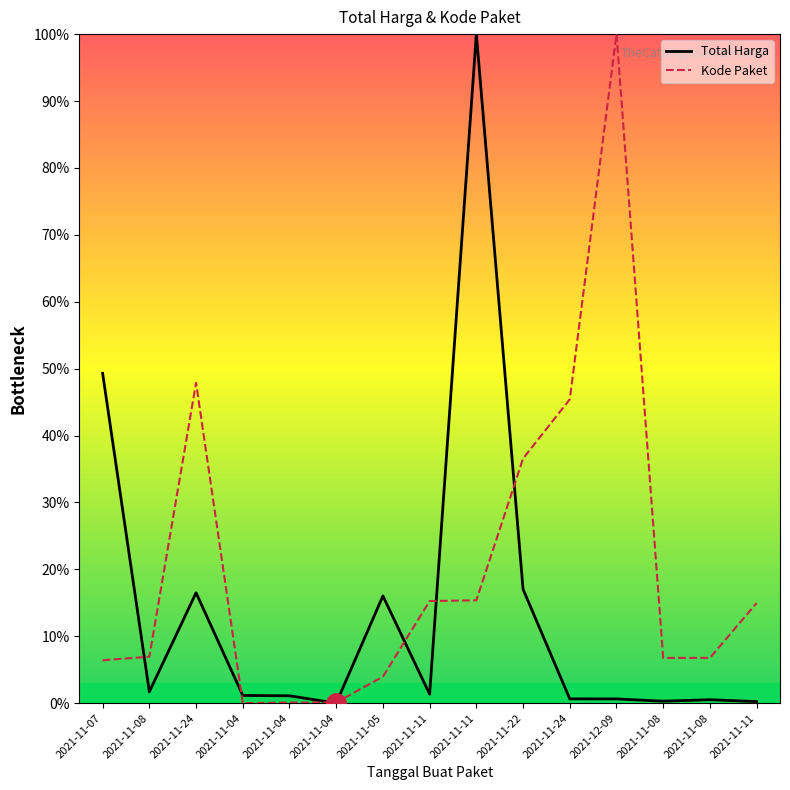

Which category has the lowest value in the Kode Paket series?

2021-11-04